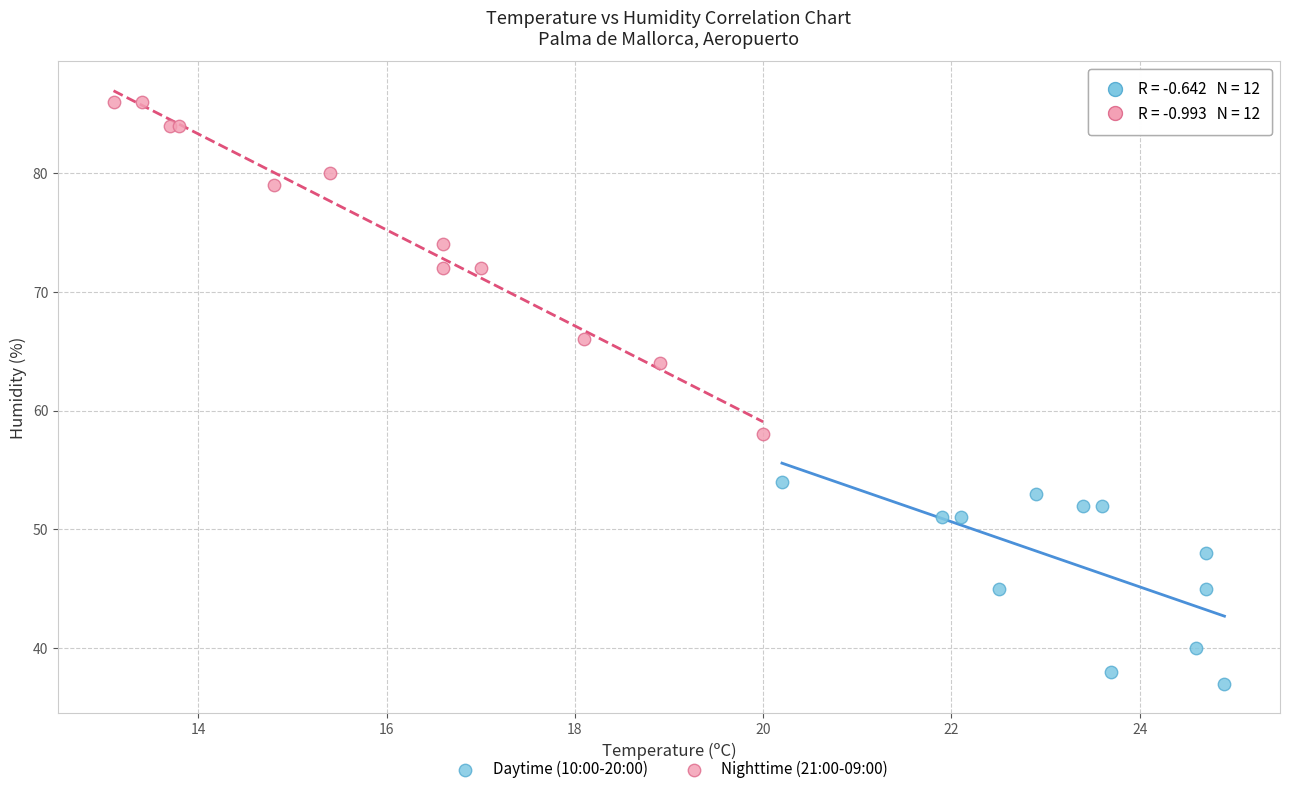

Which series reaches the minimum Y coordinate?

Daytime (10:00-20:00)